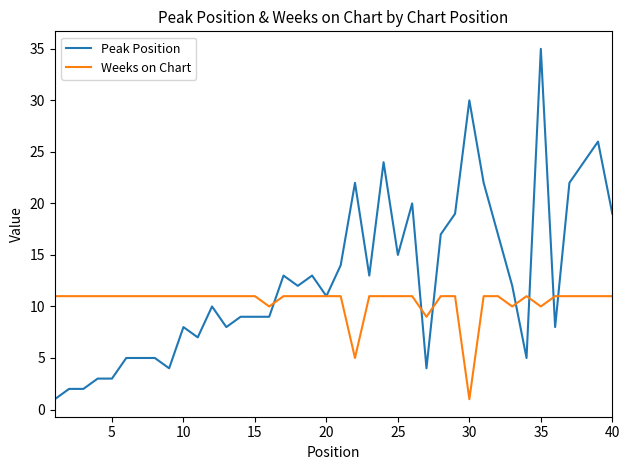

Which series has the largest total across all categories?

Peak Position